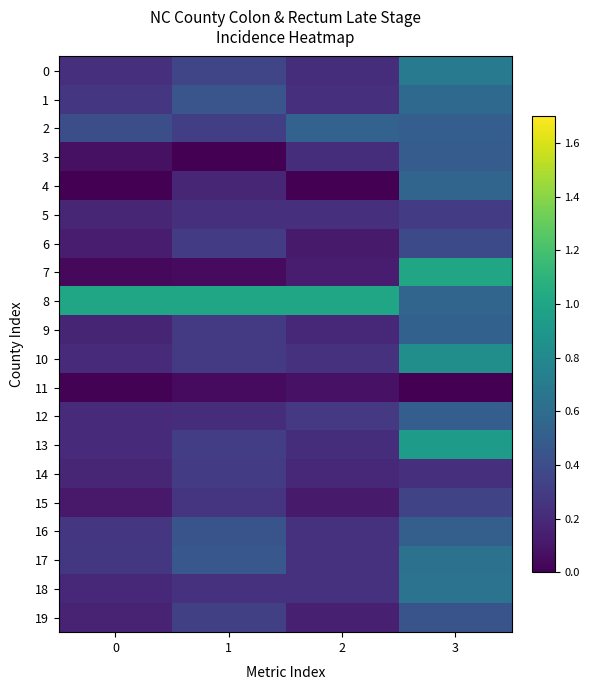

At how many categories does at least one series exceed 0?

4